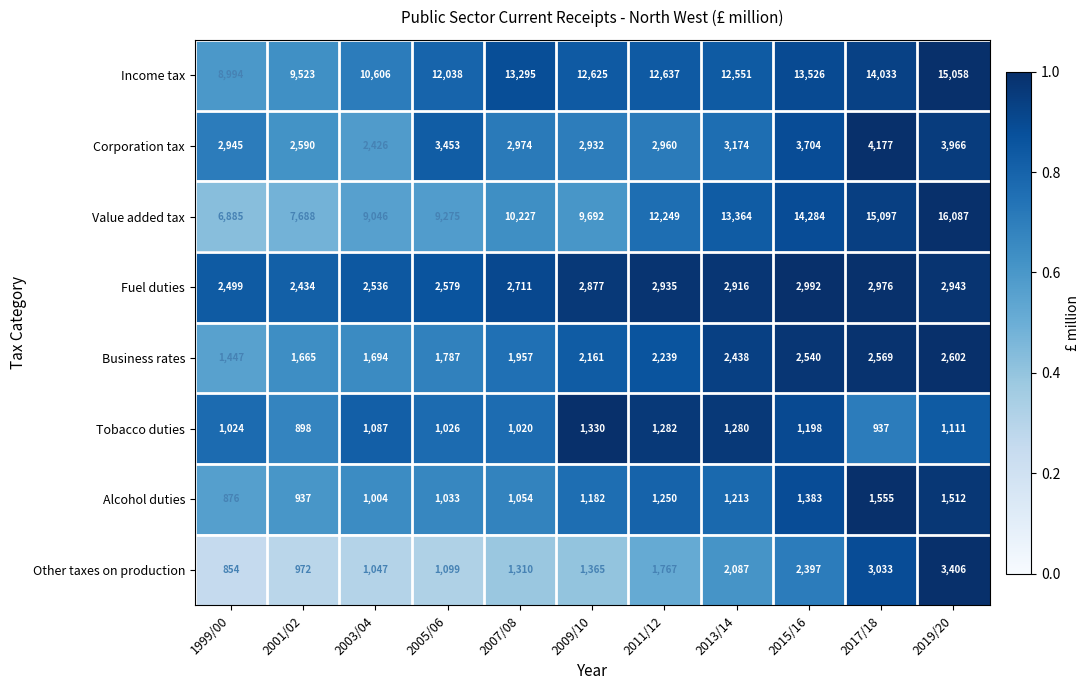

What is the greatest value displayed?

16087